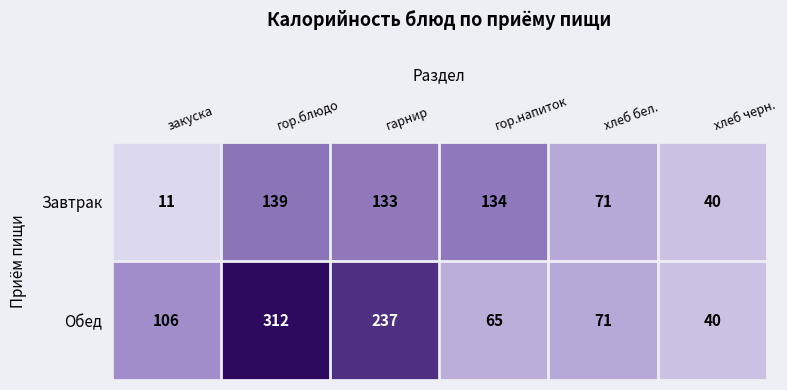

True or false: Обед has a value of 70 at хлеб черн..

False